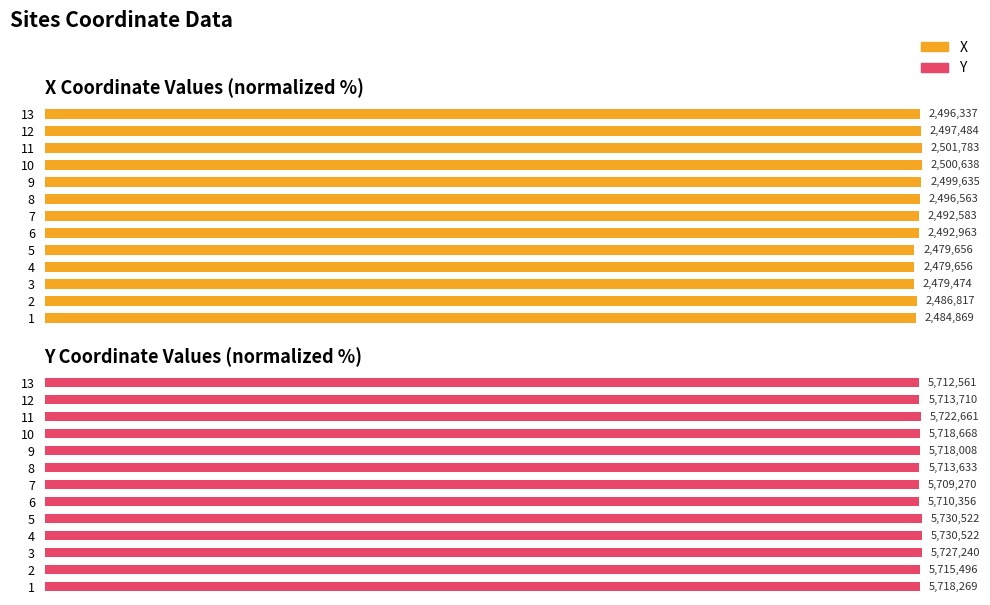

Reading left to right, list all the values displayed in this chart.

X: 99.3	99.4	99.1	99.1	99.1	99.6	99.6	99.8	99.9	100.0	100.0	99.8	99.8
Y: 99.8	99.7	99.9	100.0	100.0	99.6	99.6	99.7	99.8	99.8	99.9	99.7	99.7